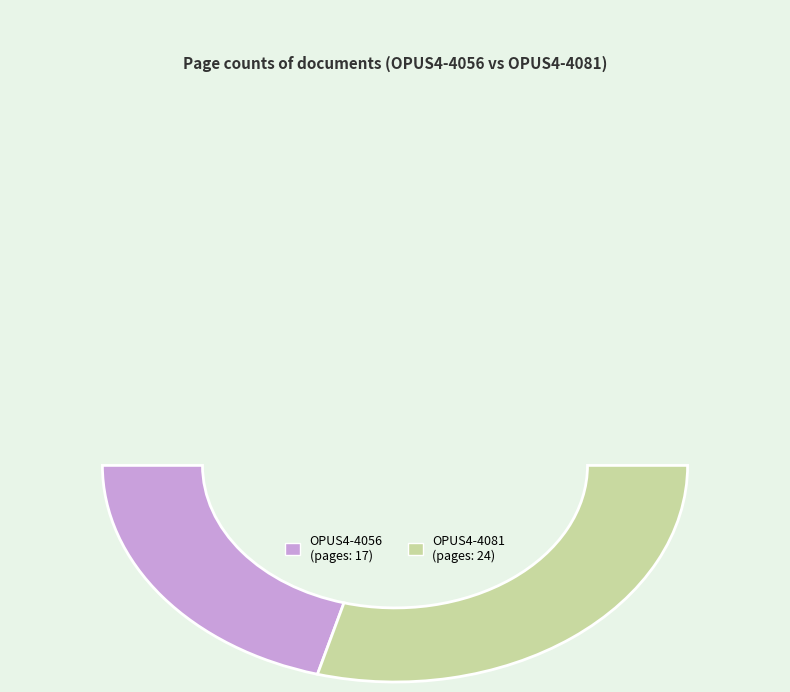

What is the smallest slice in the pie chart?

OPUS4-4056